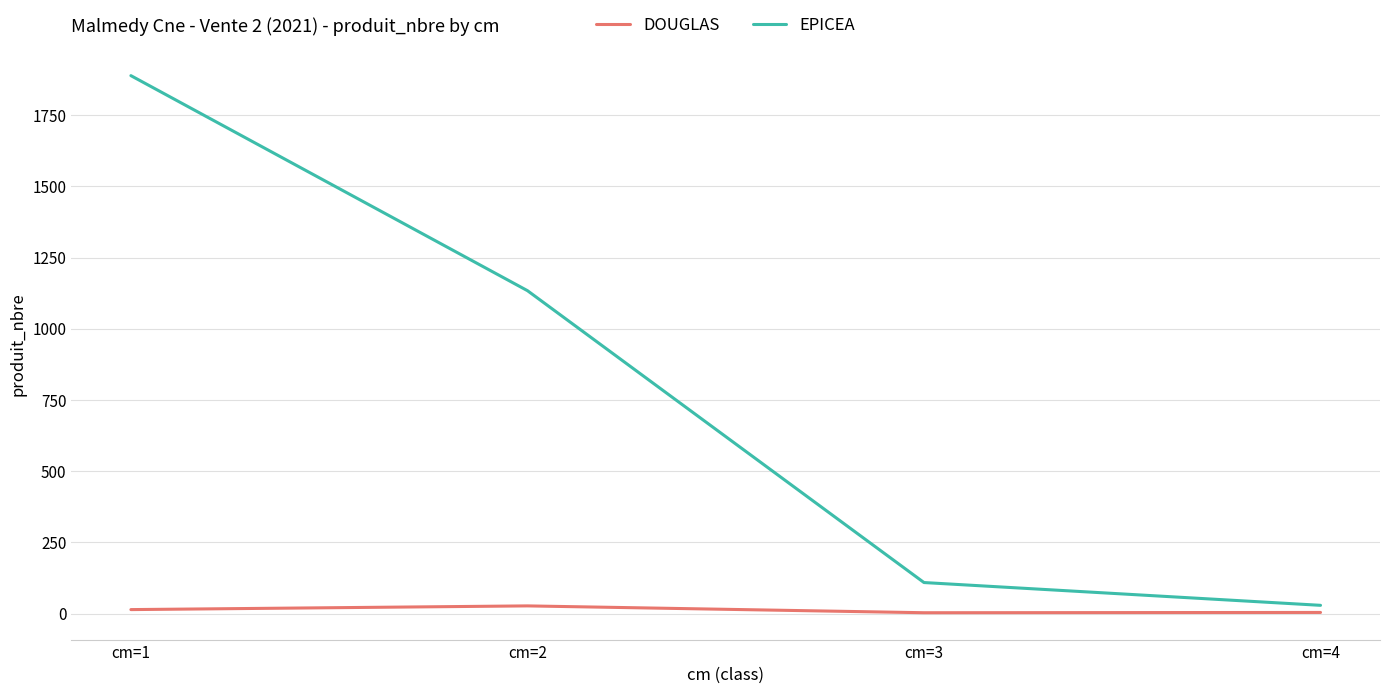

True or false: DOUGLAS has more than 2 interior local peaks.

False